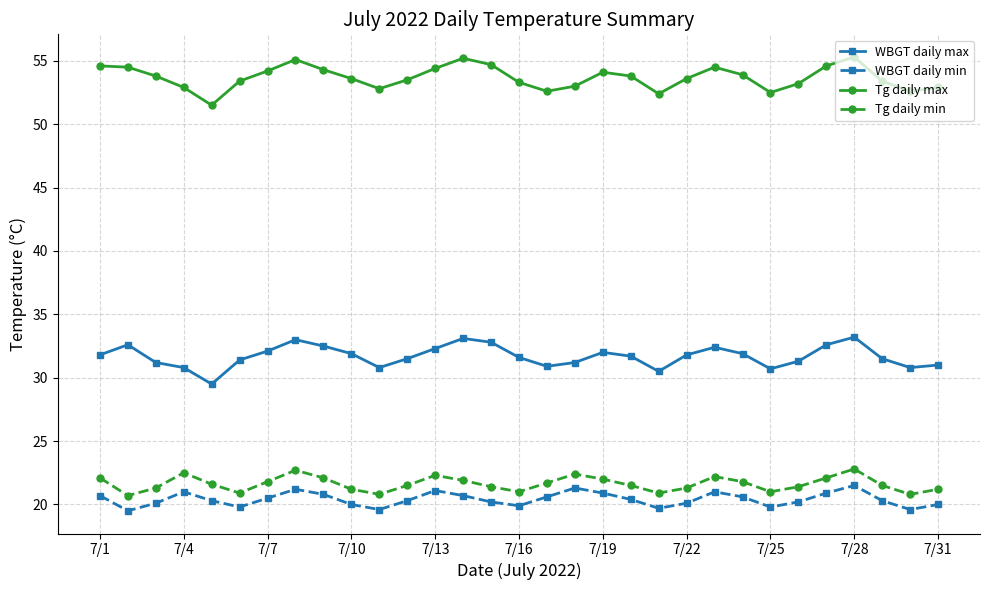

What is the smallest value displayed?

19.5